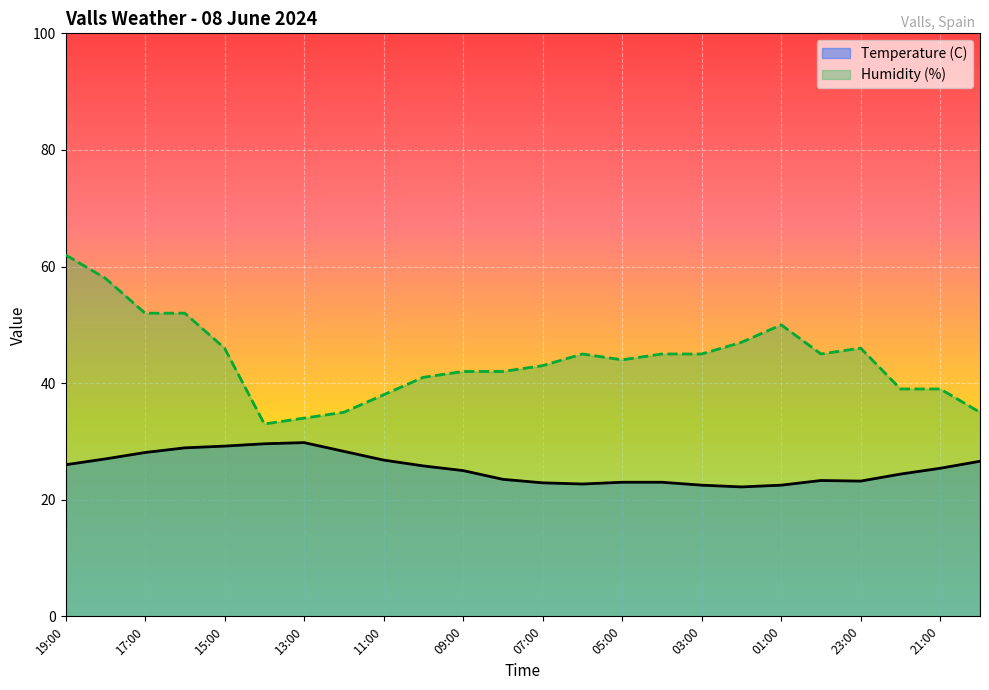

Rank the series by their average value, from lowest to highest.

Temperature (C), Humidity (%)